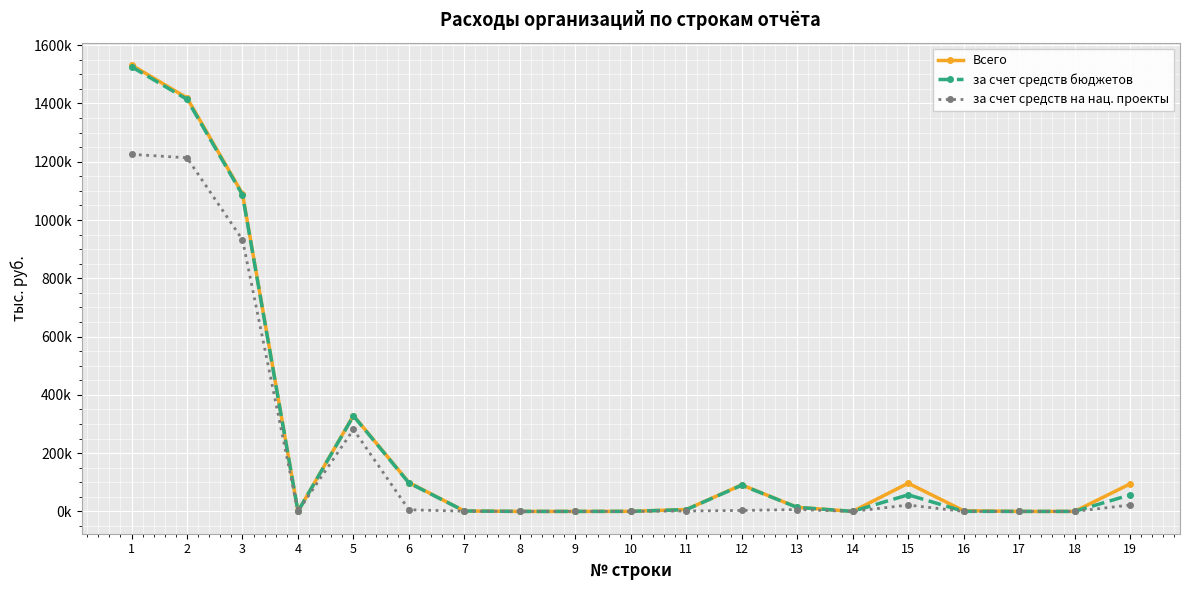

What are all the series names shown in the legend?

Всего, за счет средств бюджетов, за счет средств на нац. проекты